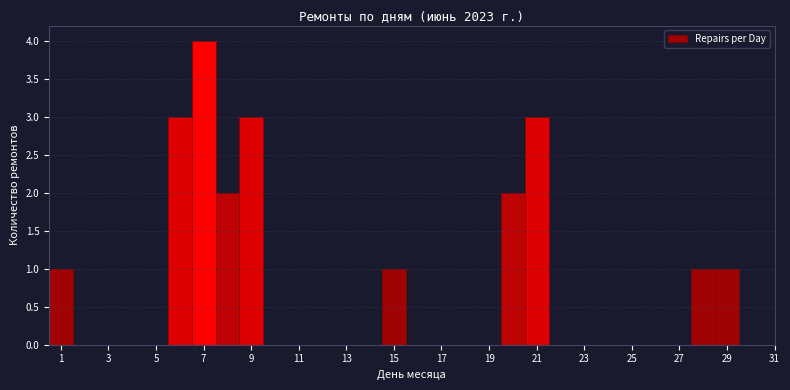

Reading left to right, list every bar in this chart as the range it spans on the x-axis followed by its height. Neither the bar edges nor the heights are printed on the chart, so give them approximately, as read against the axes.

0.5 to 1.5: 1
1.5 to 2.5: 0
2.5 to 3.5: 0
3.5 to 4.5: 0
4.5 to 5.5: 0
5.5 to 6.5: 3
6.5 to 7.5: 4
7.5 to 8.5: 2
8.5 to 9.5: 3
9.5 to 10.5: 0
10.5 to 11.5: 0
11.5 to 12.5: 0
12.5 to 13.5: 0
13.5 to 14.5: 0
14.5 to 15.5: 1
15.5 to 16.5: 0
16.5 to 17.5: 0
17.5 to 18.5: 0
18.5 to 19.5: 0
19.5 to 20.5: 2
20.5 to 21.5: 3
21.5 to 22.5: 0
22.5 to 23.5: 0
23.5 to 24.5: 0
24.5 to 25.5: 0
25.5 to 26.5: 0
26.5 to 27.5: 0
27.5 to 28.5: 1
28.5 to 29.5: 1
29.5 to 30.5: 0